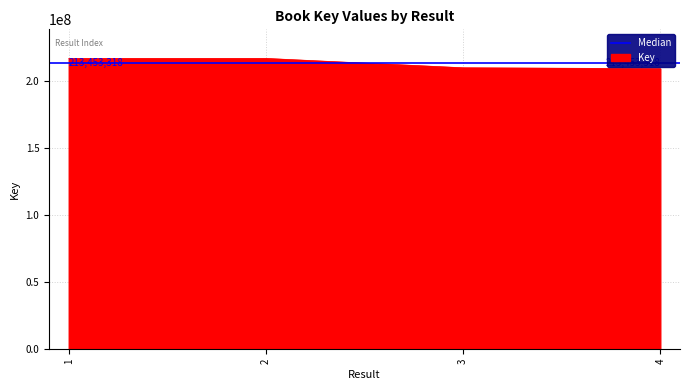

Rank the categories by value from lowest to highest.

4, 3, 1, 2